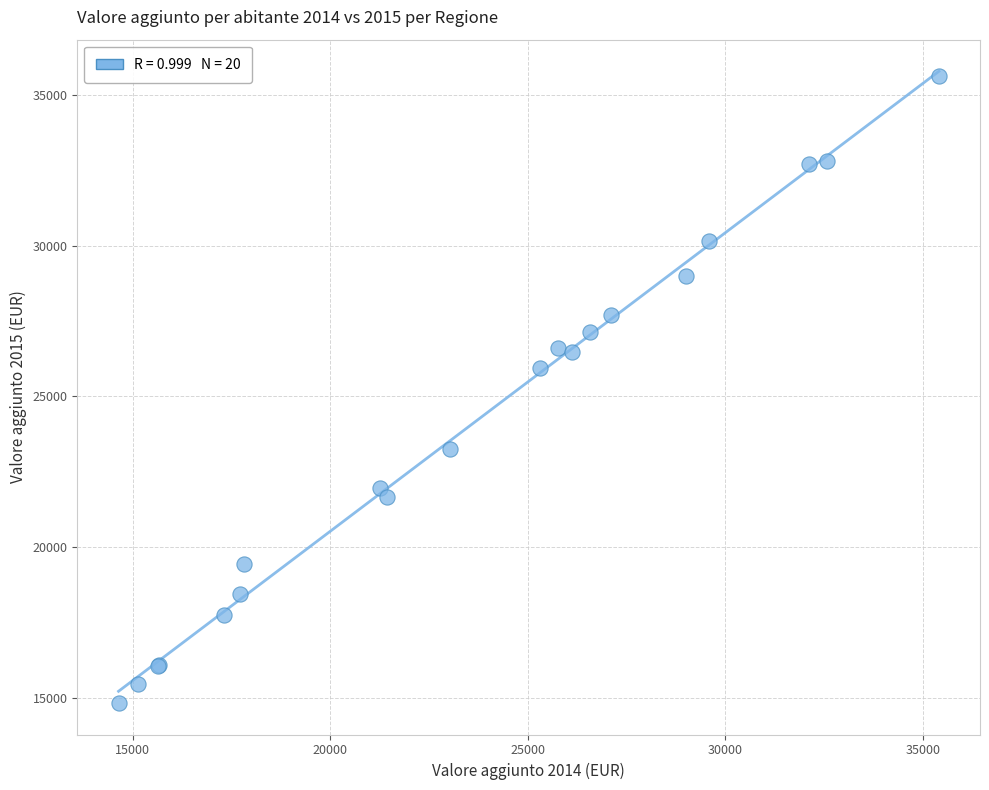

What Y value in the scatter plot is closest to 25236?

25955.5